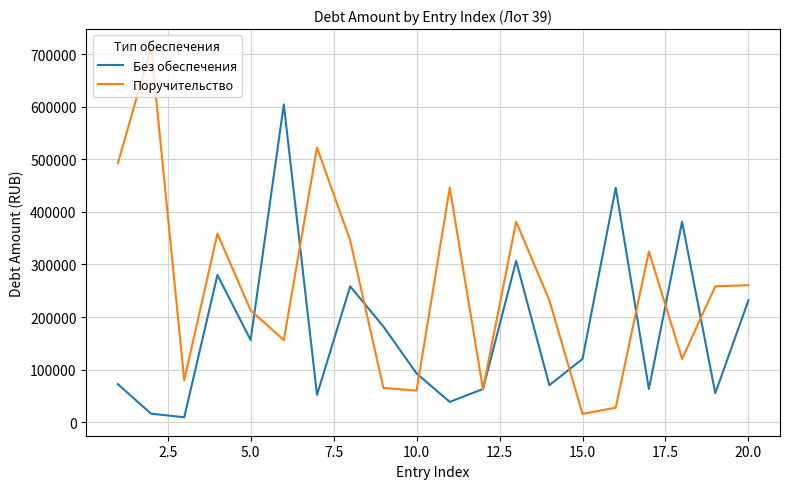

What is the maximum value for Поручительство?

712607.7